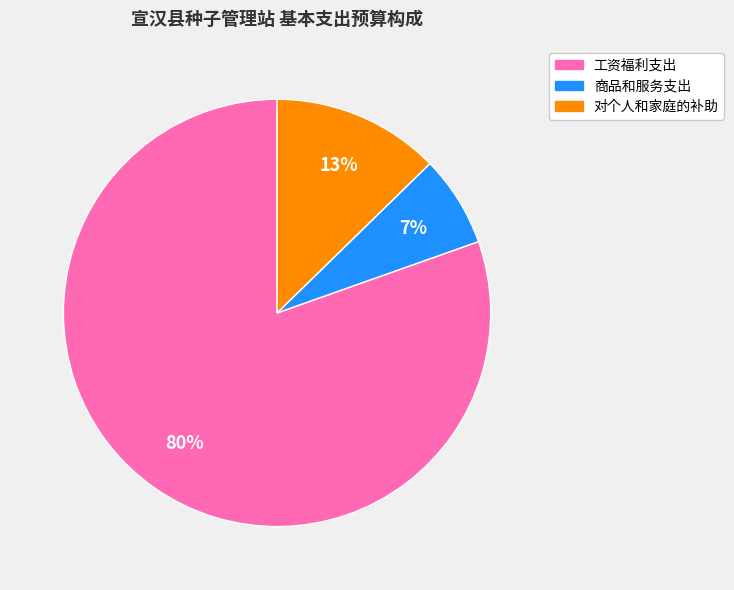

The 对个人和家庭的补助 slice represents 13% of the pie. True or false?

True